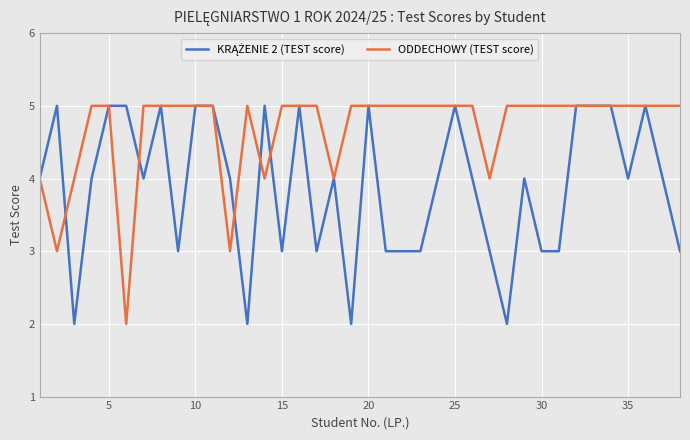

What is the maximum value shown in the chart?

5